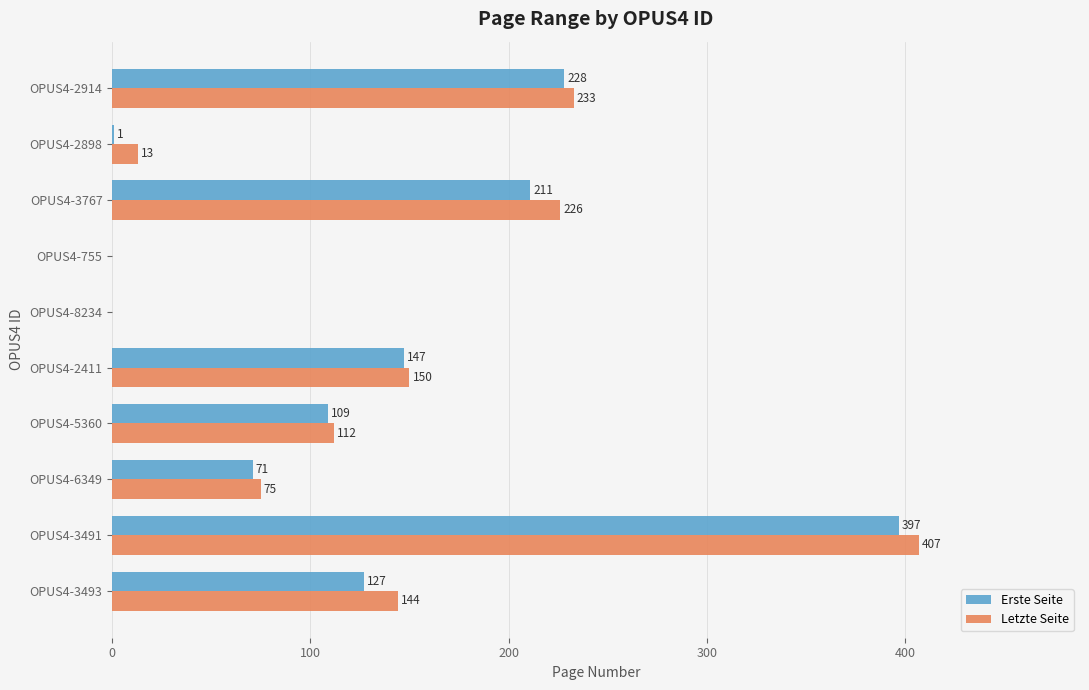

How many values in Erste Seite are above zero?

8